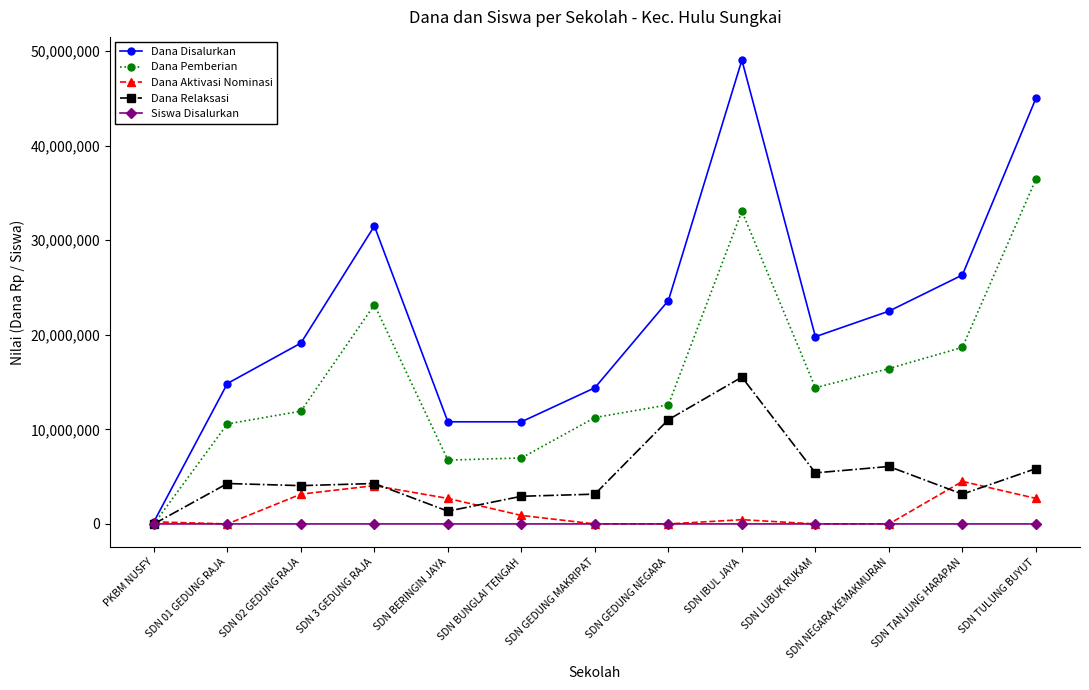

Which category has the lowest value in the Dana Disalurkan series?

PKBM NUSFY